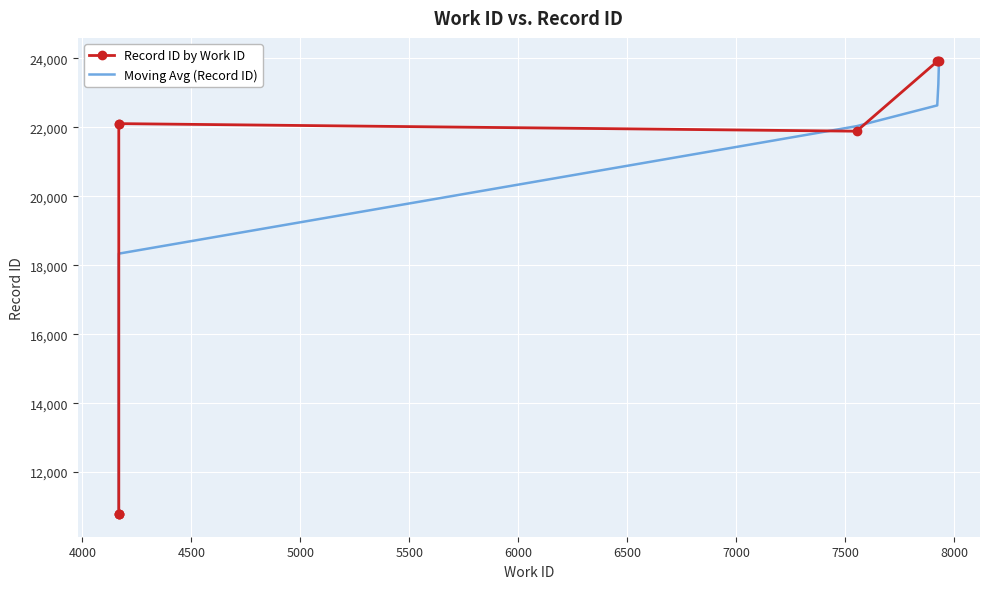

At which category does the data reach its first local peak?

4167